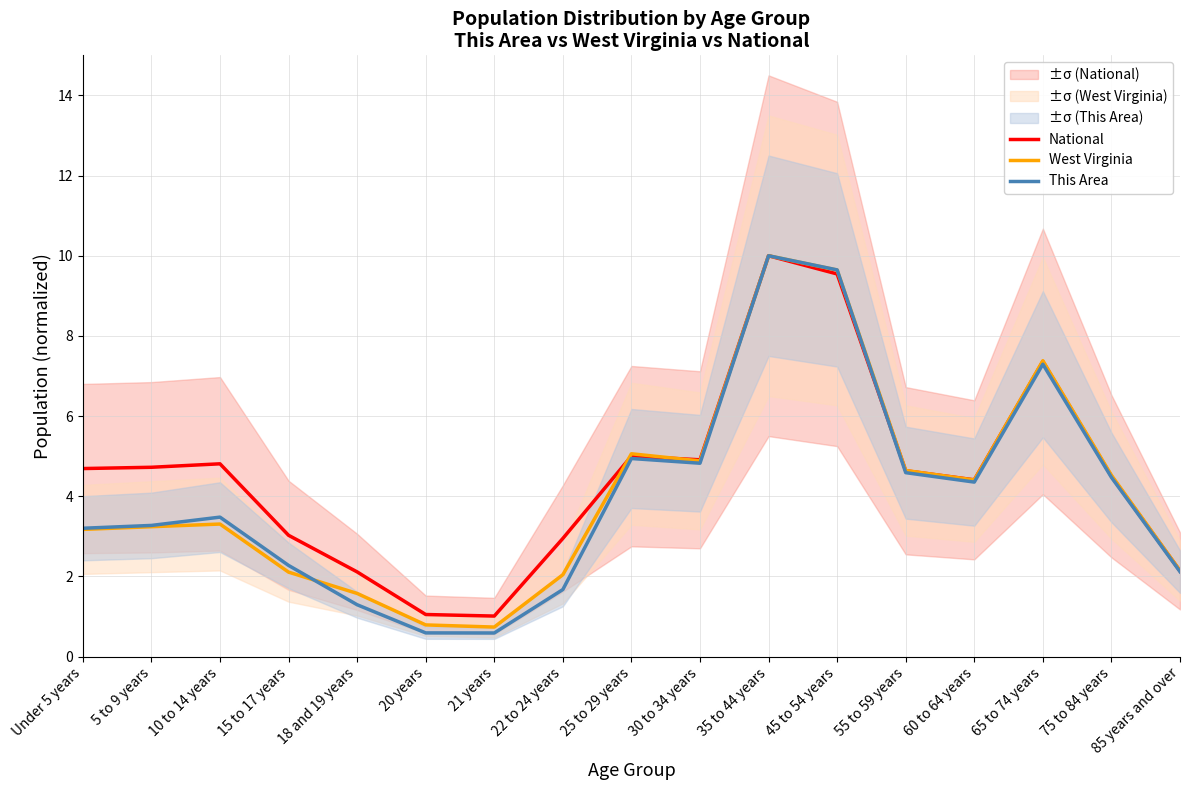

Rank the series by their maximum value, from lowest to highest.

National, West Virginia, This Area